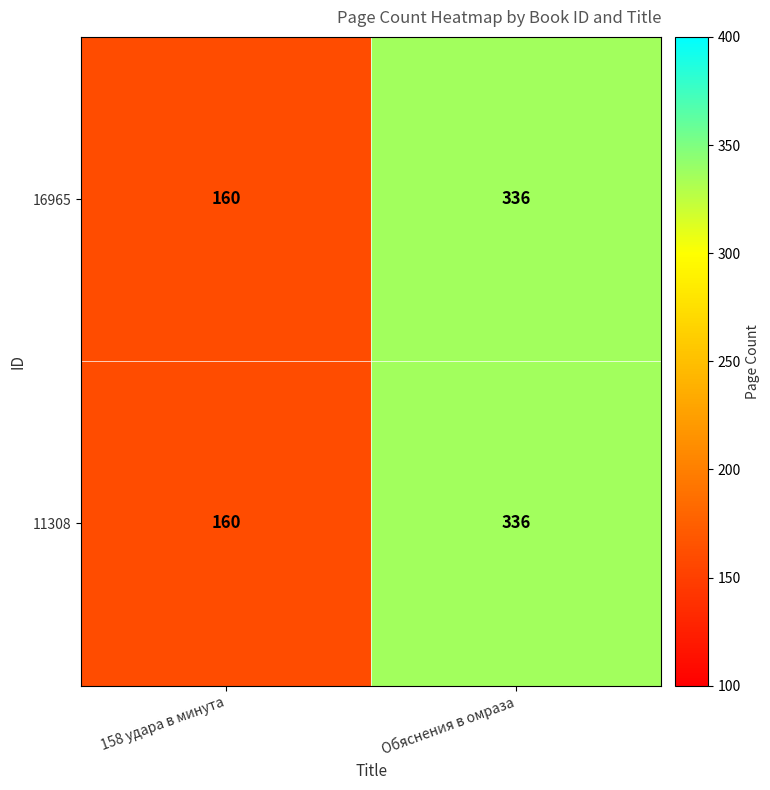

List the labels in order of 11308 value, smallest first.

158 удара в минута, Обяснения в омраза